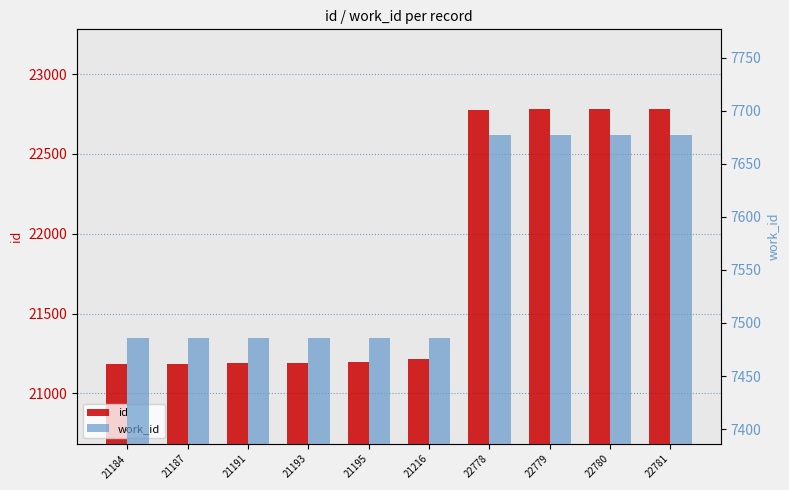

Which series has the widest spread of values?

id